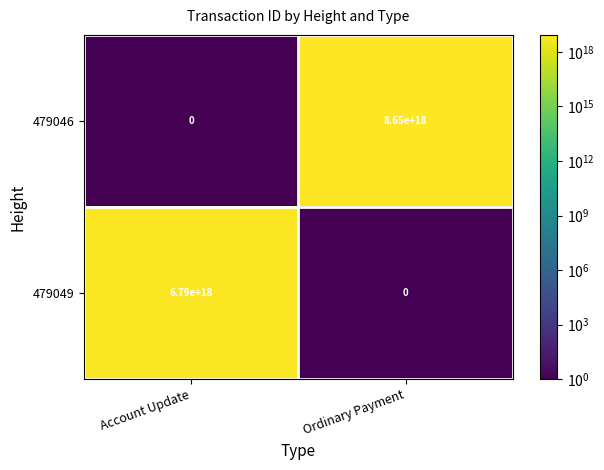

At which category is the sum across all series the highest?

Ordinary Payment